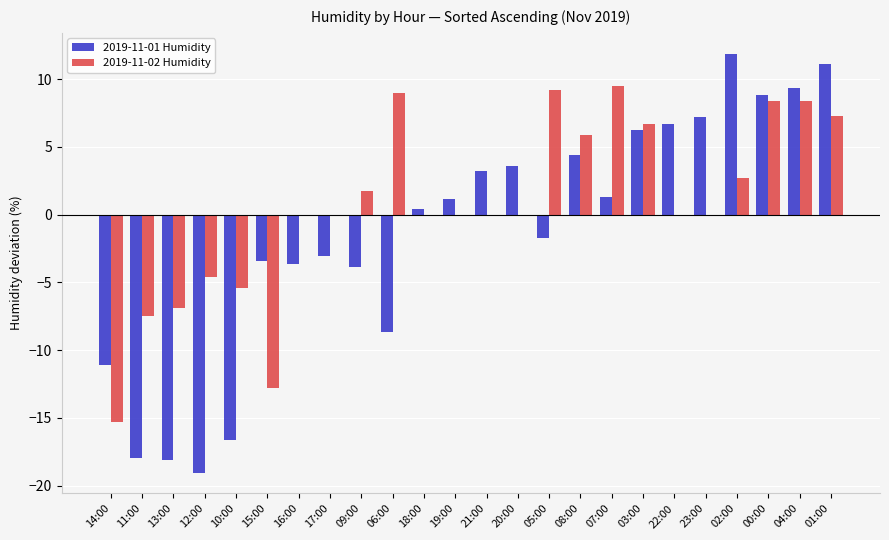

Between 02:00 and 04:00, which series saw the biggest shift?

2019-11-02 Humidity